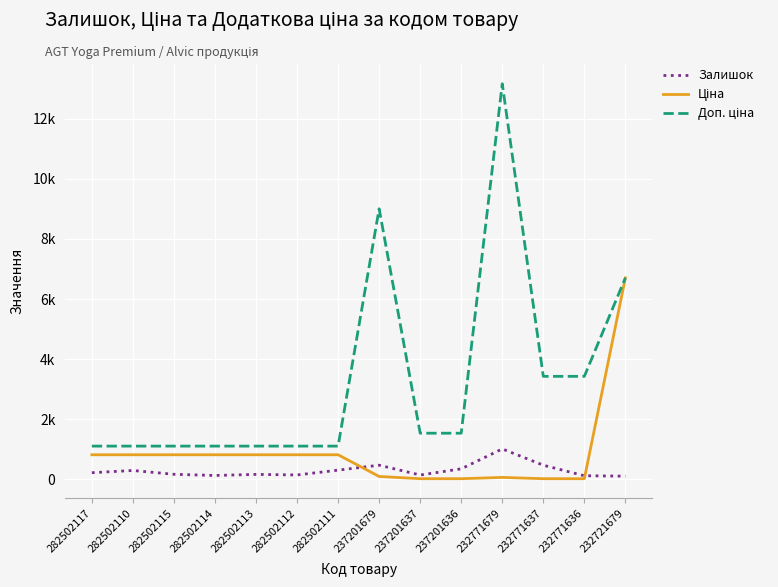

What is the difference between the maximum and second lowest values in the Ціна series?

6690.4